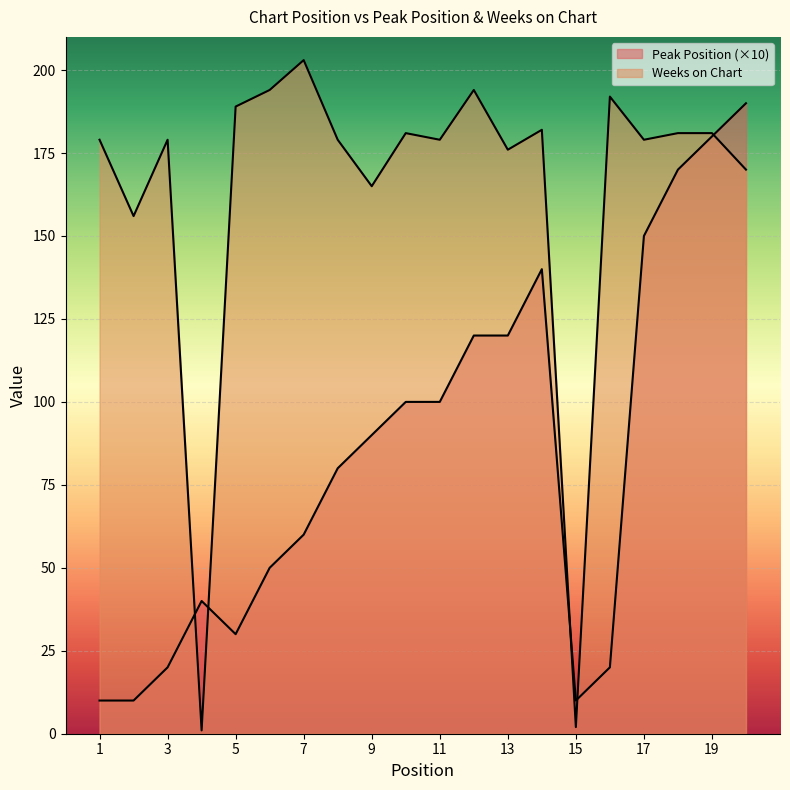

Where is the first local maximum for Peak Position?

4